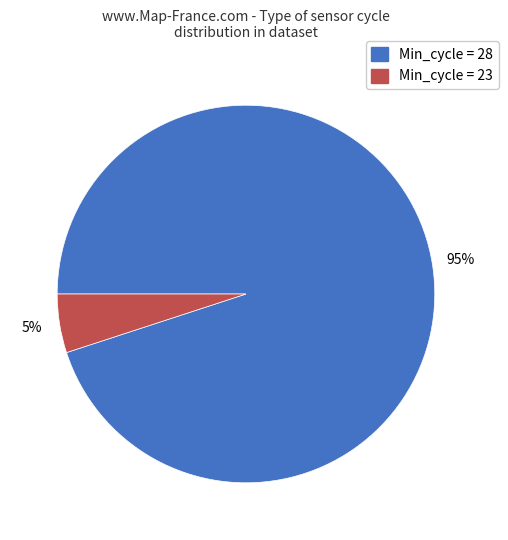

Is there any slice that represents more than half of the pie?

Yes